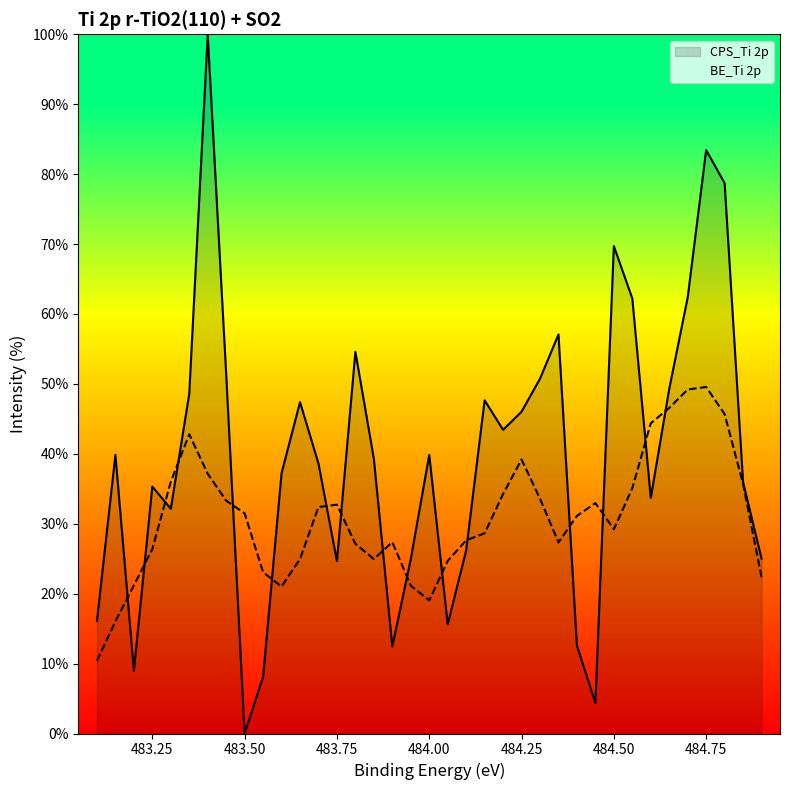

True or false: the data has more than 2 interior local peaks.

True